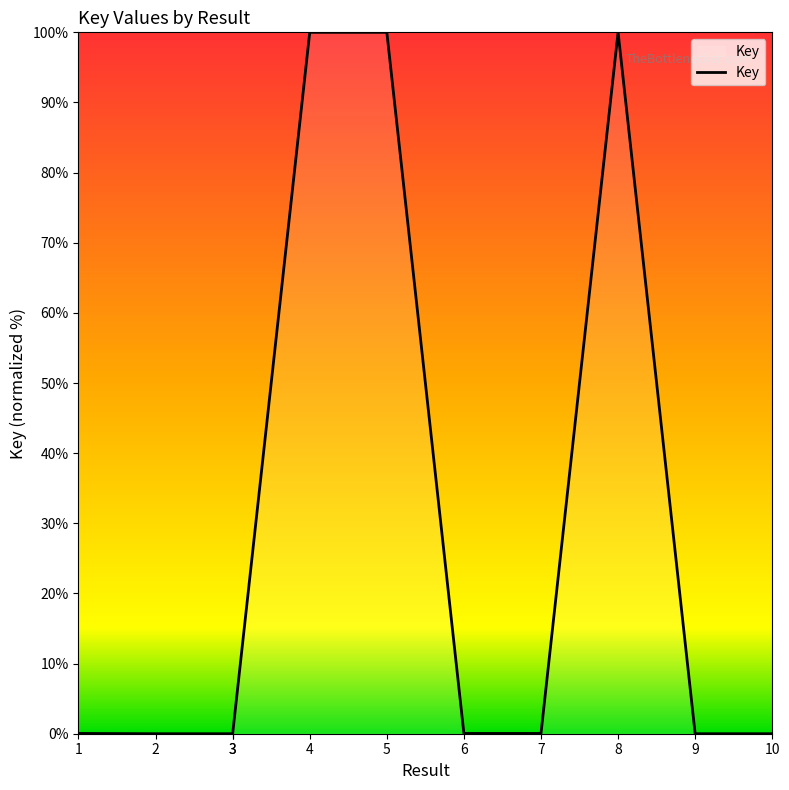

Where is the data nearest to the value 50?

7